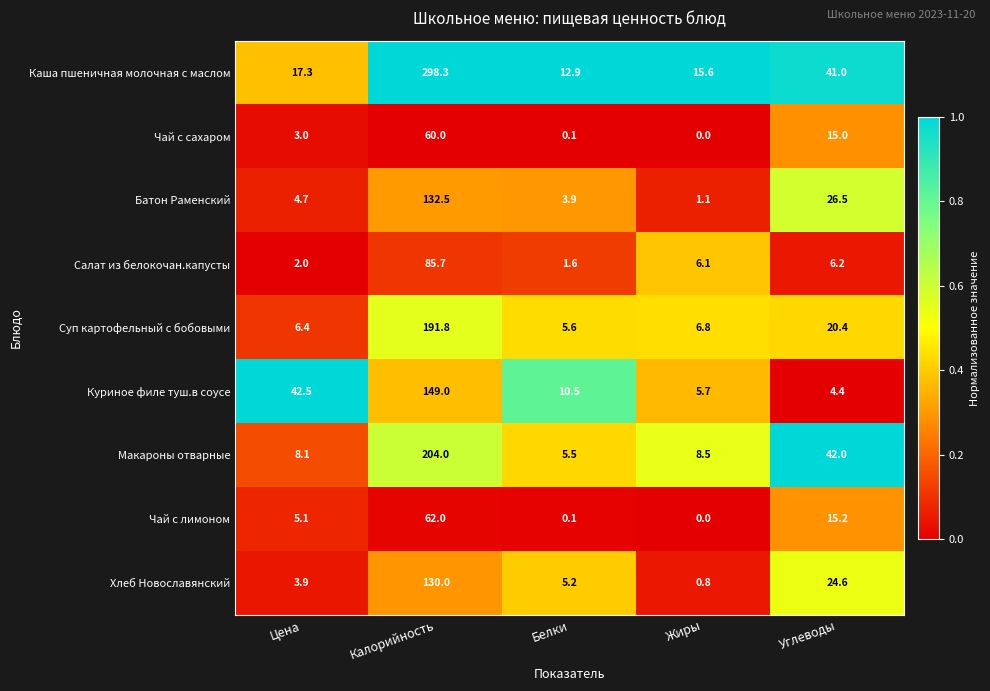

What is the average value of the Куриное филе туш.в соусе series?

42.4